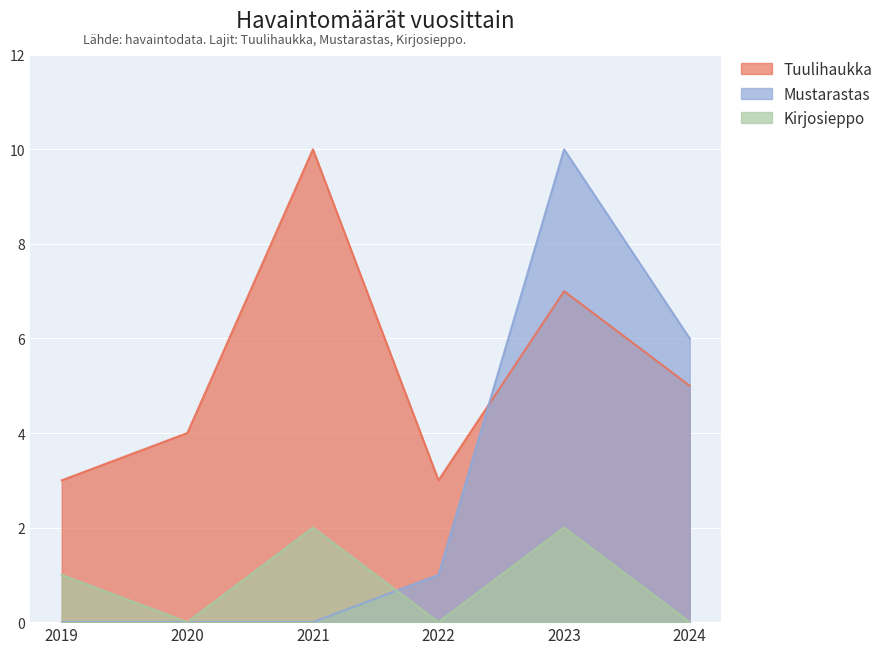

Where does the Kirjosieppo series first go above 1?

2021